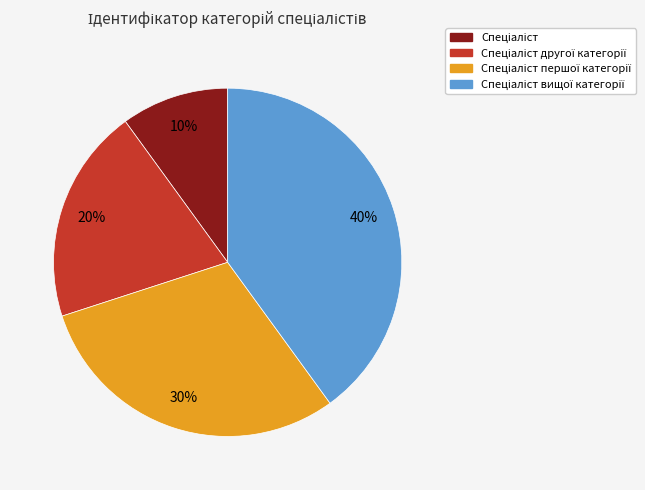

Count the number of slices in the pie.

4